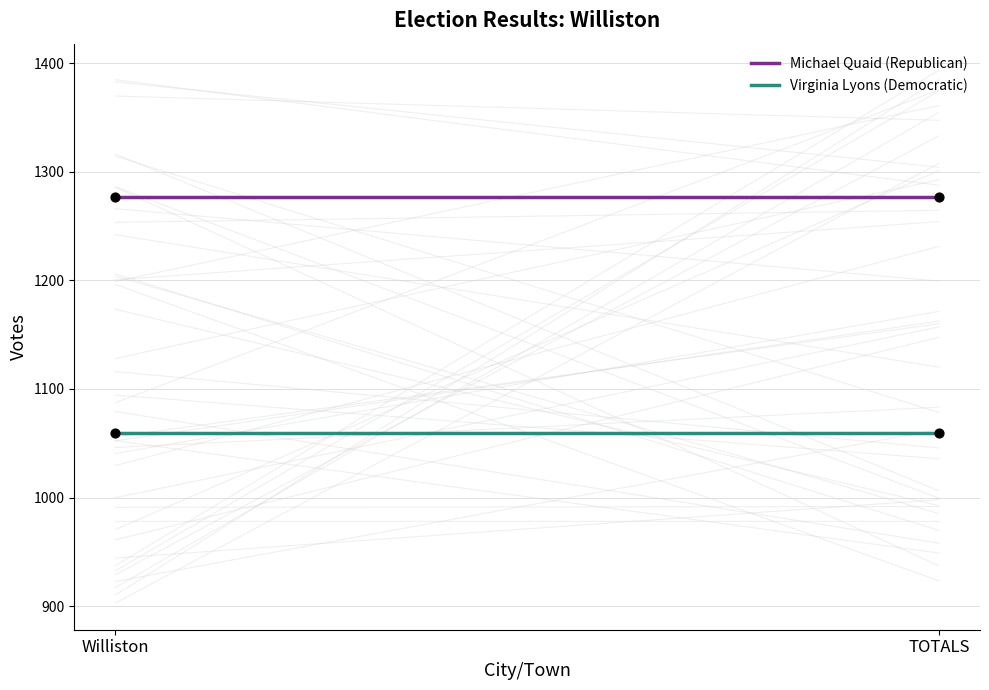

Which series contains the lowest Y value?

Virginia Lyons (Democratic)